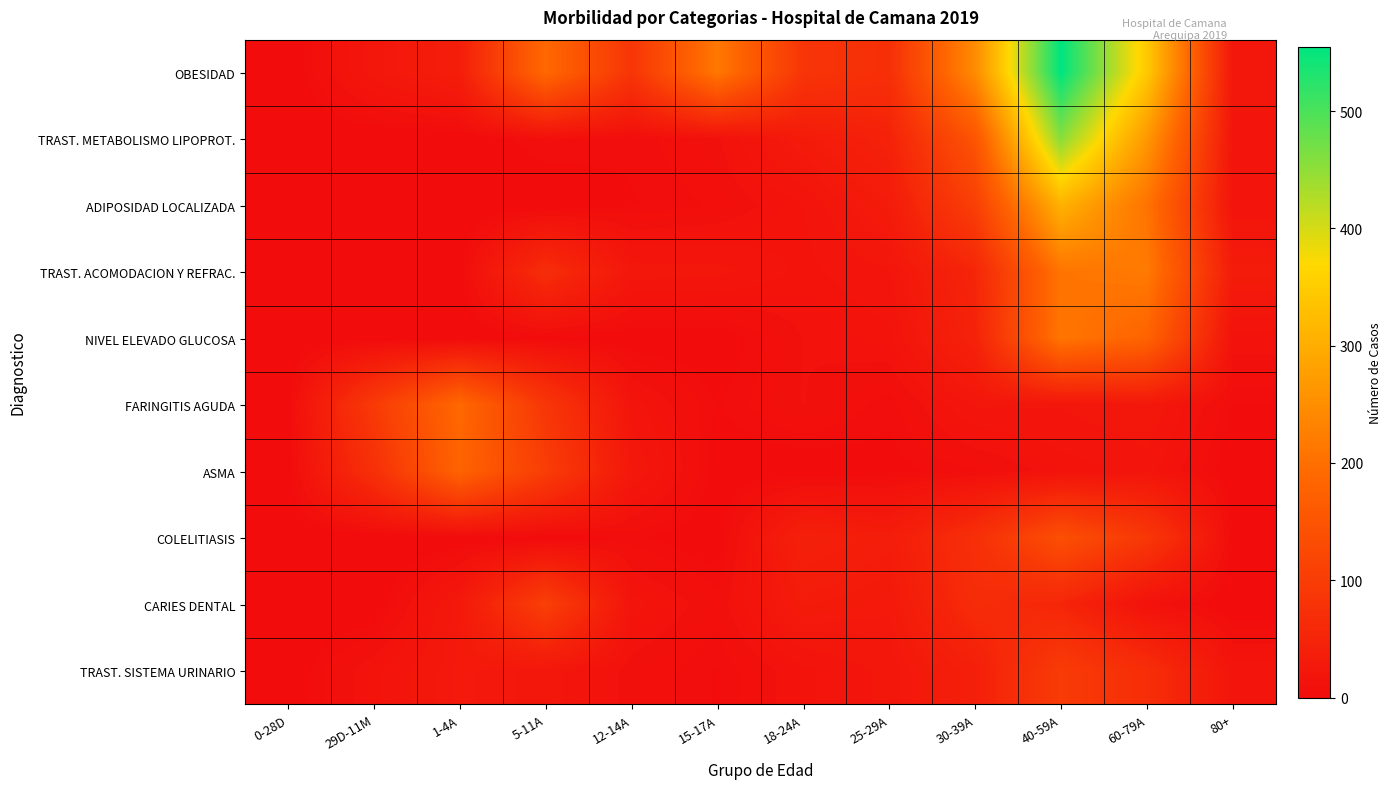

What is the spread (max minus min) of values at 60-79A?

333